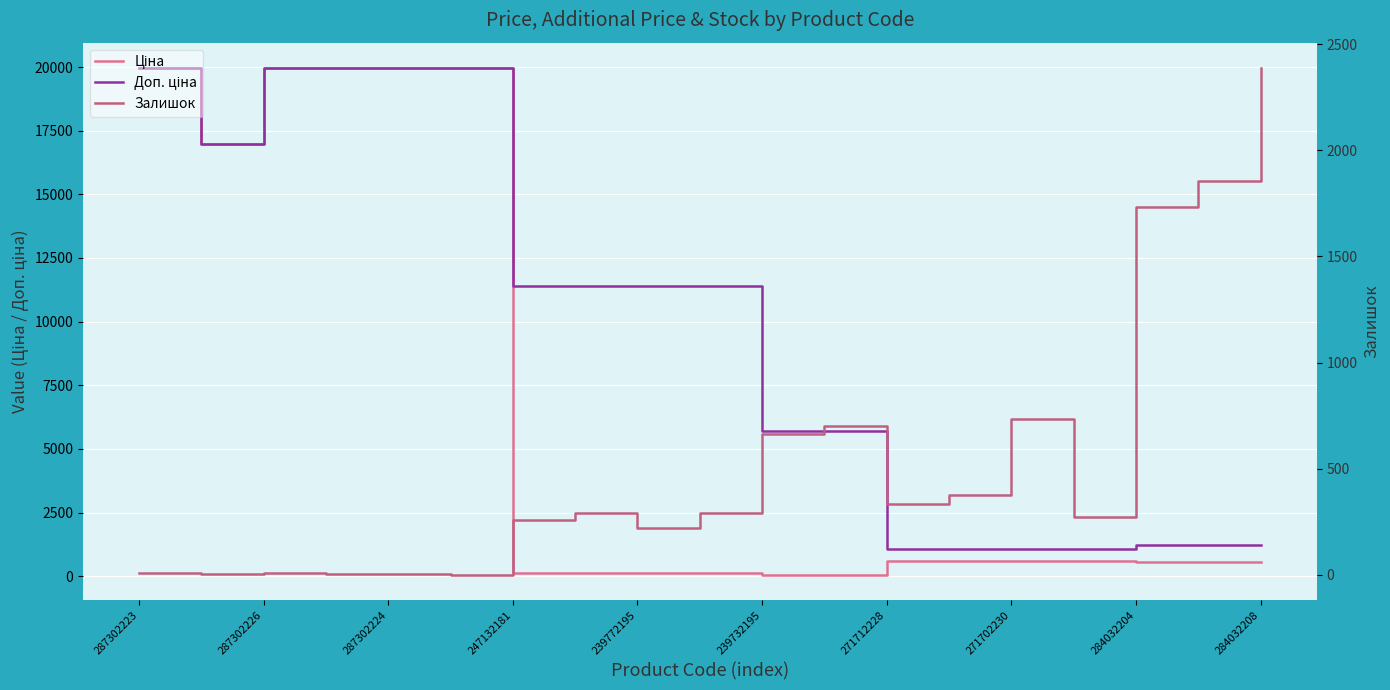

How many distinct data groups are displayed?

3